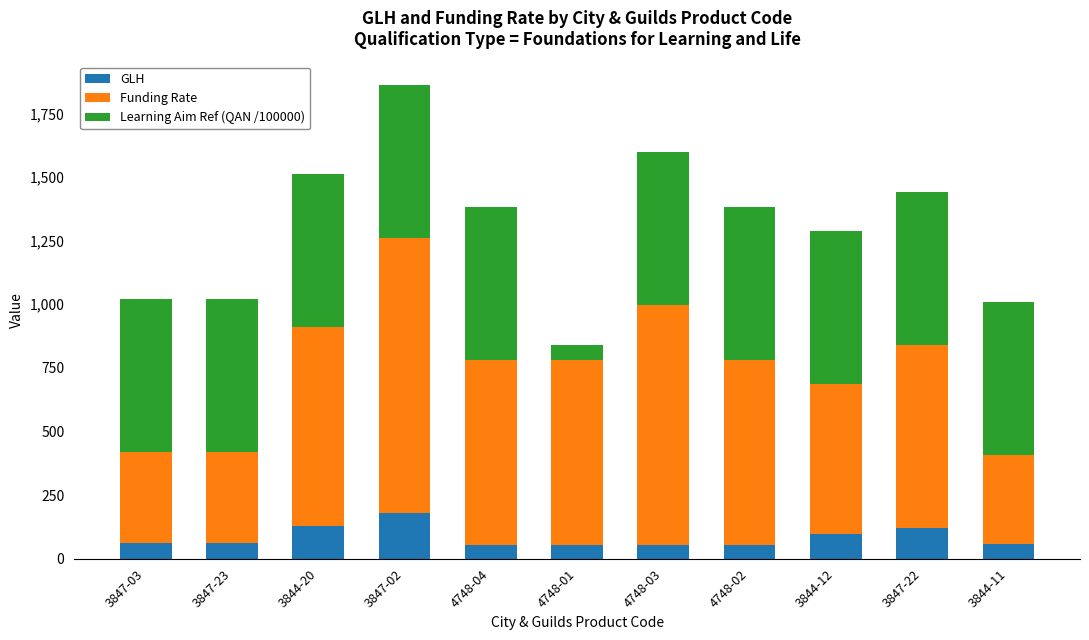

What is the difference between the second highest and minimum values in the GLH series?

75.0